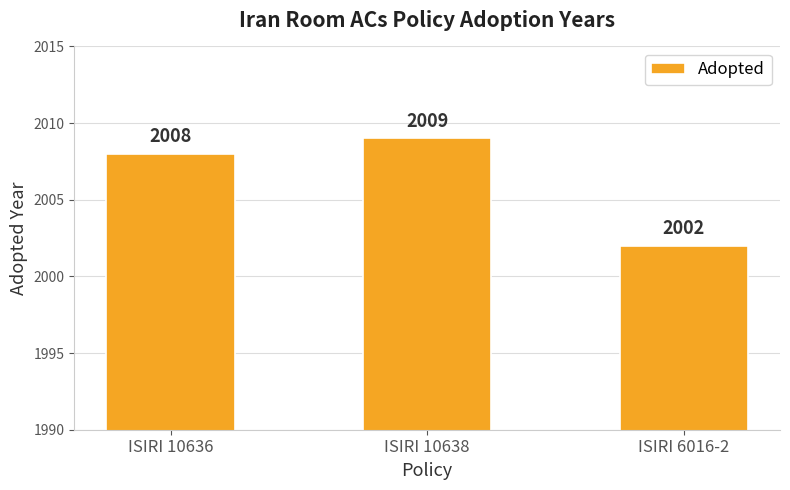

Between ISIRI 10638 and ISIRI 6016-2, which is larger?

ISIRI 10638